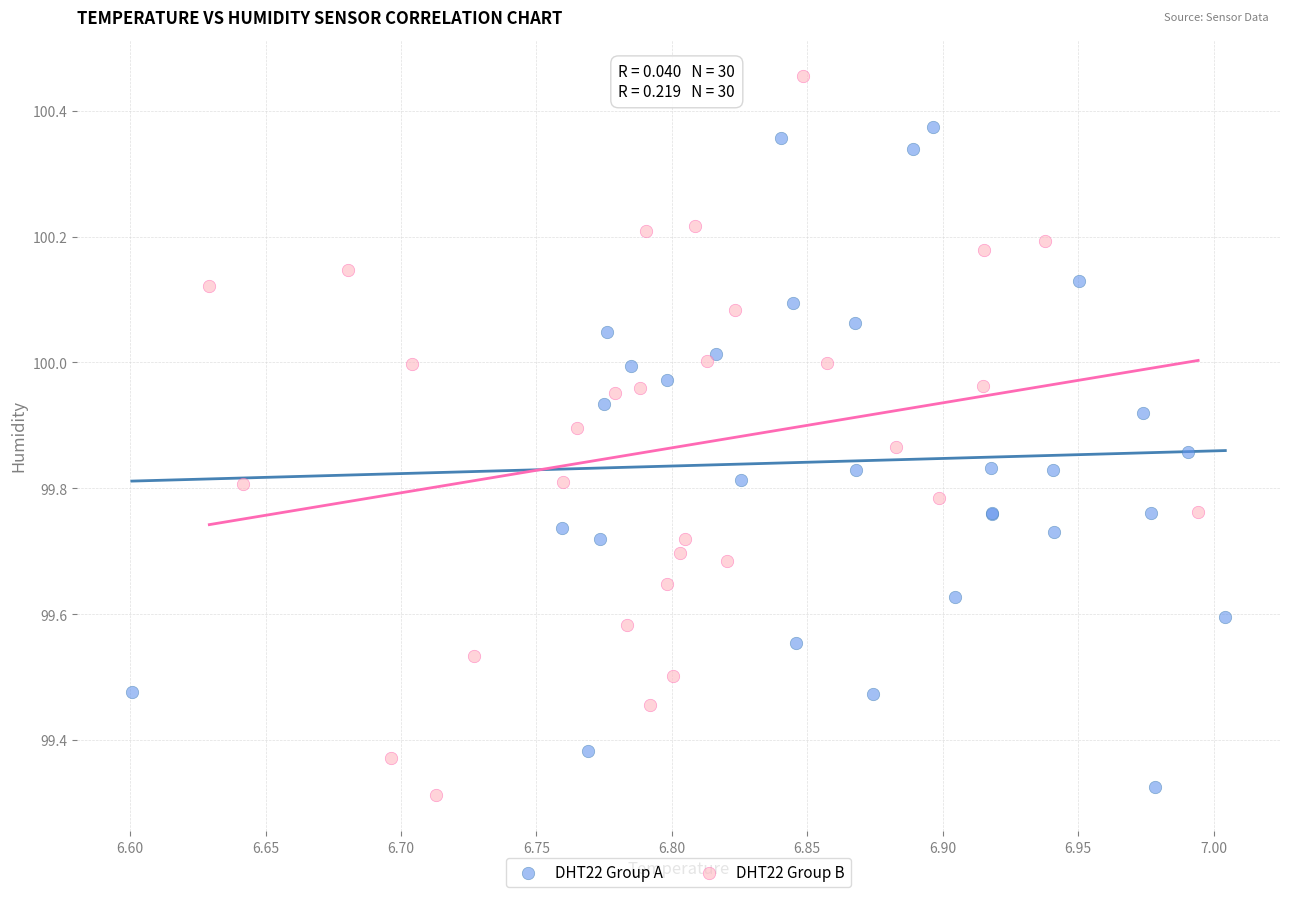

Which series reaches the maximum Y coordinate?

DHT22 Group B